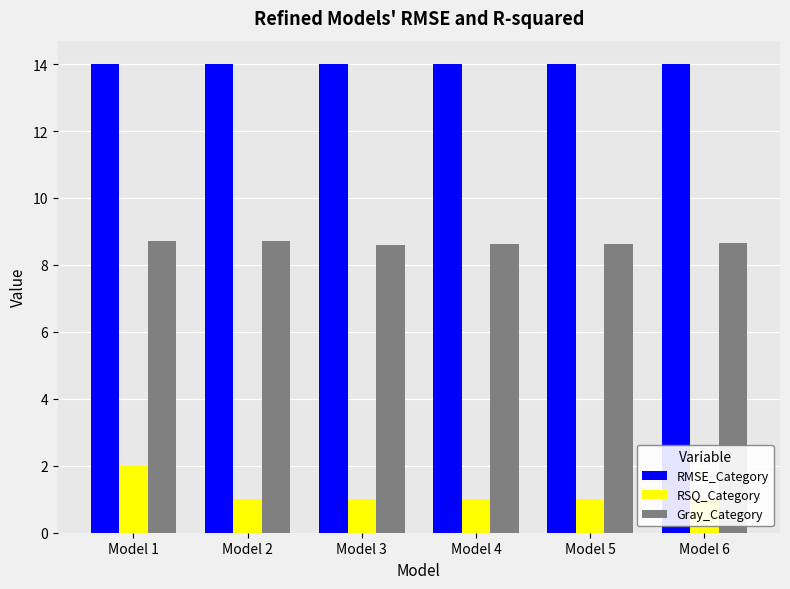

Rank the series by their average value, from highest to lowest.

RMSE_Category, Gray_Category, RSQ_Category